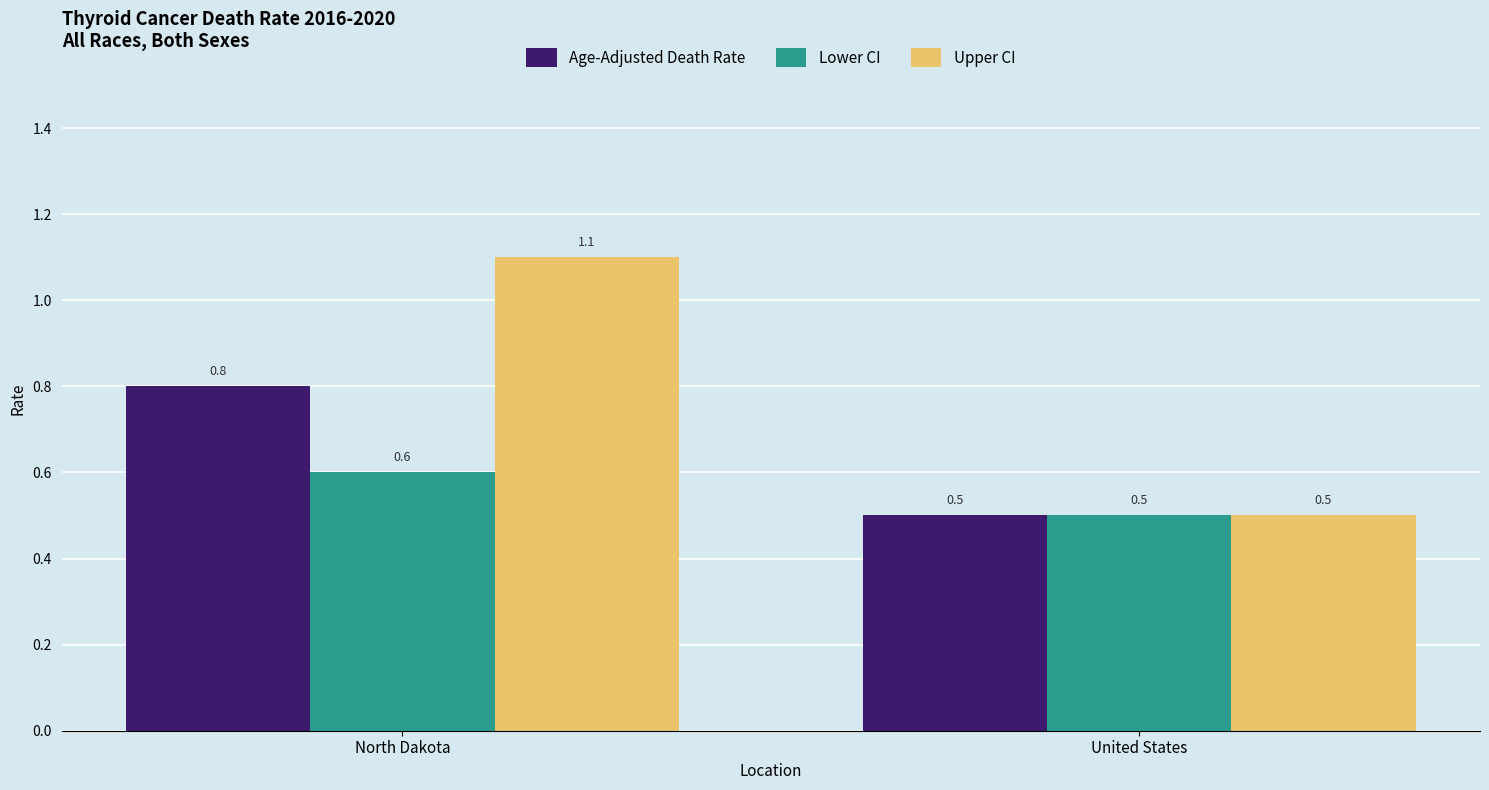

The value of Lower CI at United States is 0.5. True or false?

True